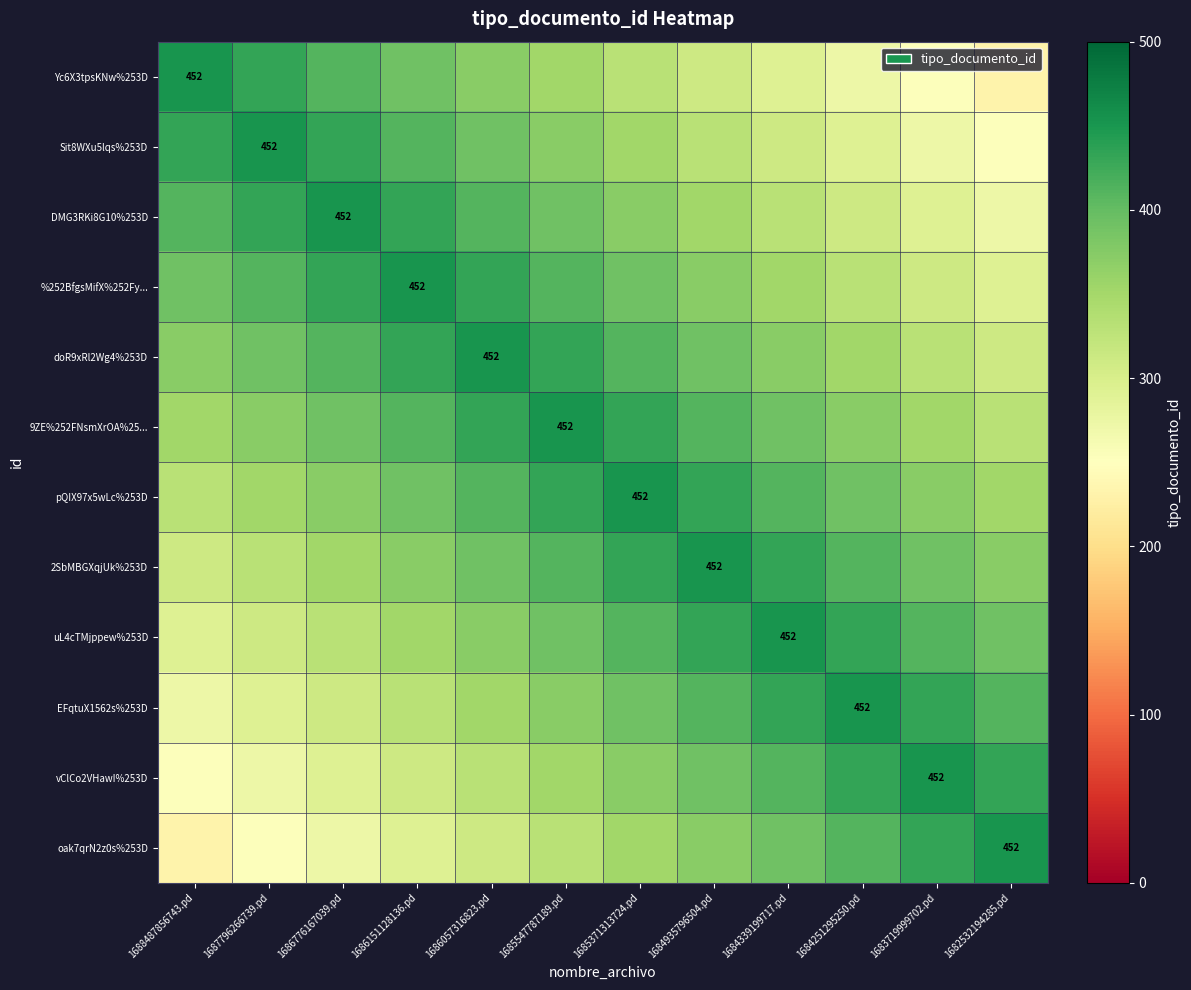

The value of 2SbMBGXqjUk%253D at 1684935796504.pd is 776. True or false?

False